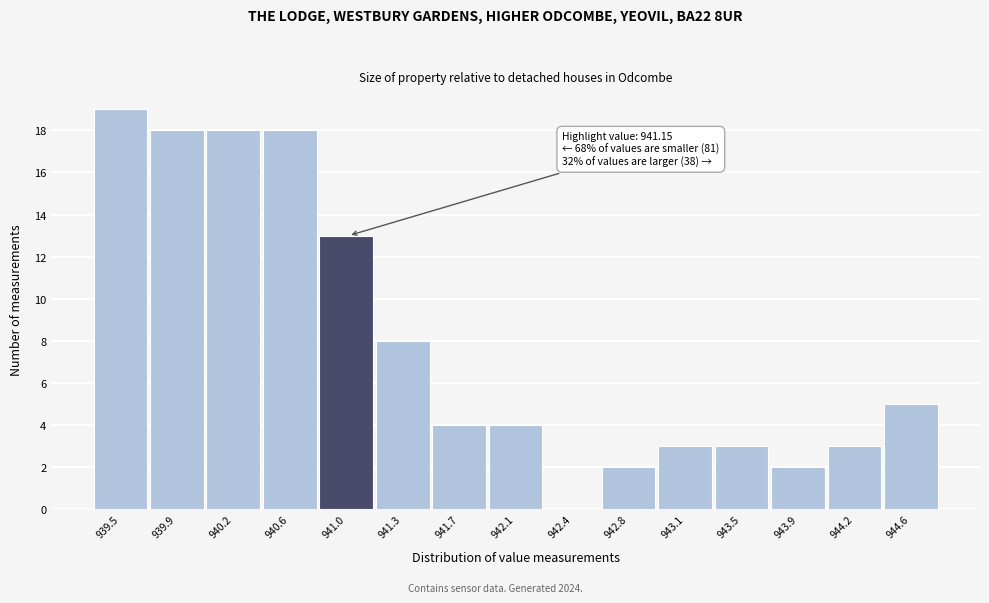

Reading left to right, what are all the values shown in this chart?

939.5=19	939.9=18	940.2=18	940.6=18	941.0=13	941.3=8	941.7=4	942.1=4	942.4=0	942.8=2	943.1=3	943.5=3	943.9=2	944.2=3	944.6=5